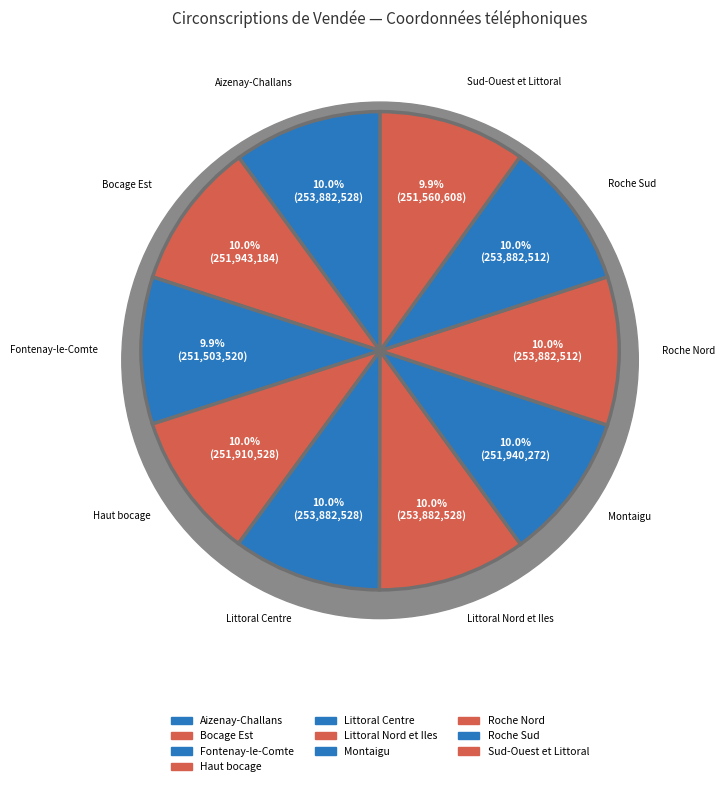

Is it true that Fontenay-le-Comte is 10% of the pie?

True